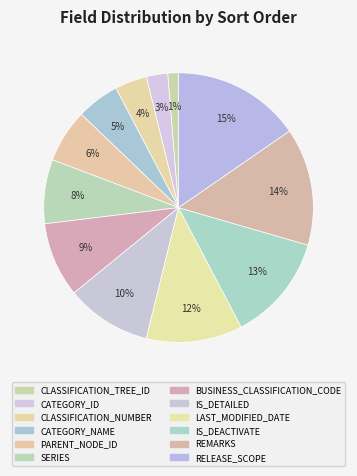

To the nearest percent, what portion does IS_DEACTIVATE represent?

13%